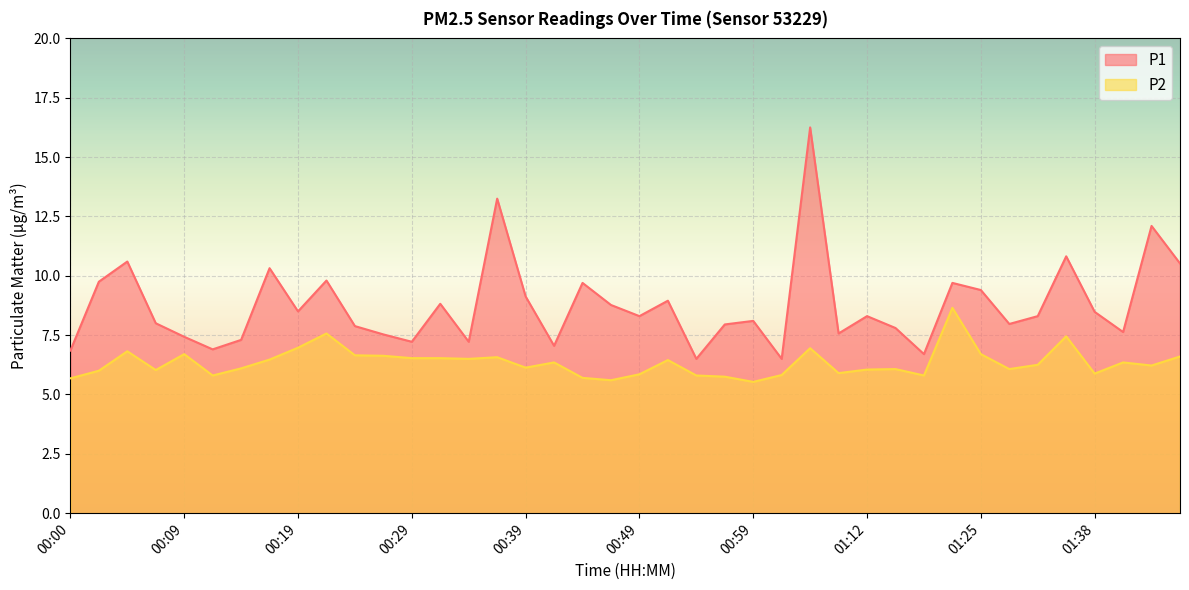

Is it true that P1 equals 7.5 at 00:27?

True